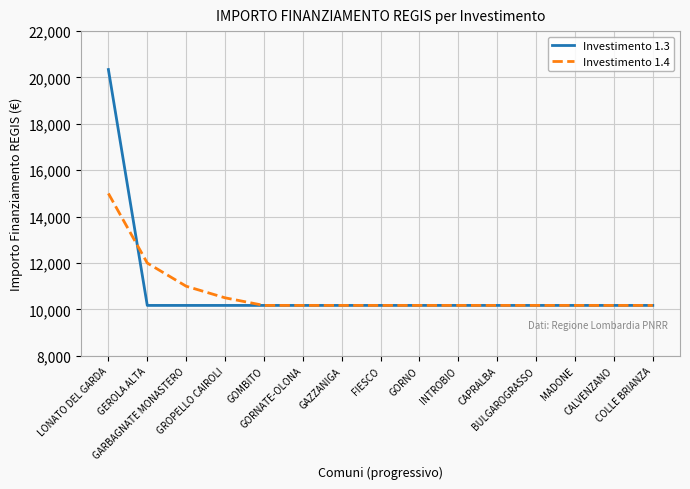

Which label corresponds to the largest value in the chart?

LONATO DEL GARDA